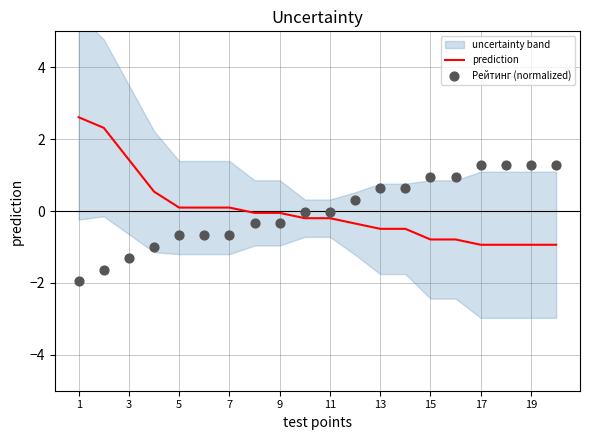

Which series has the largest total across all categories?

Рейтинг (normalized)